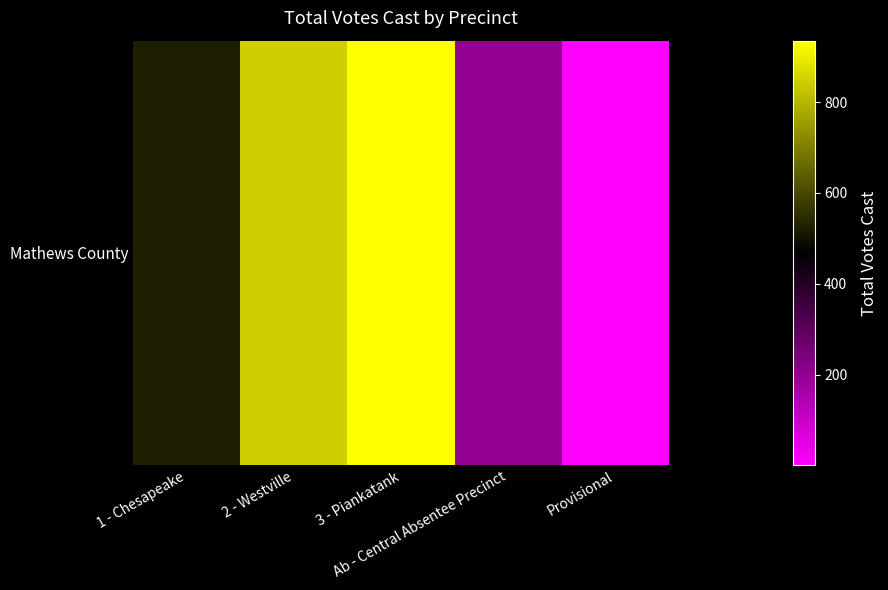

True or false: the data shows 0 at Provisional.

False